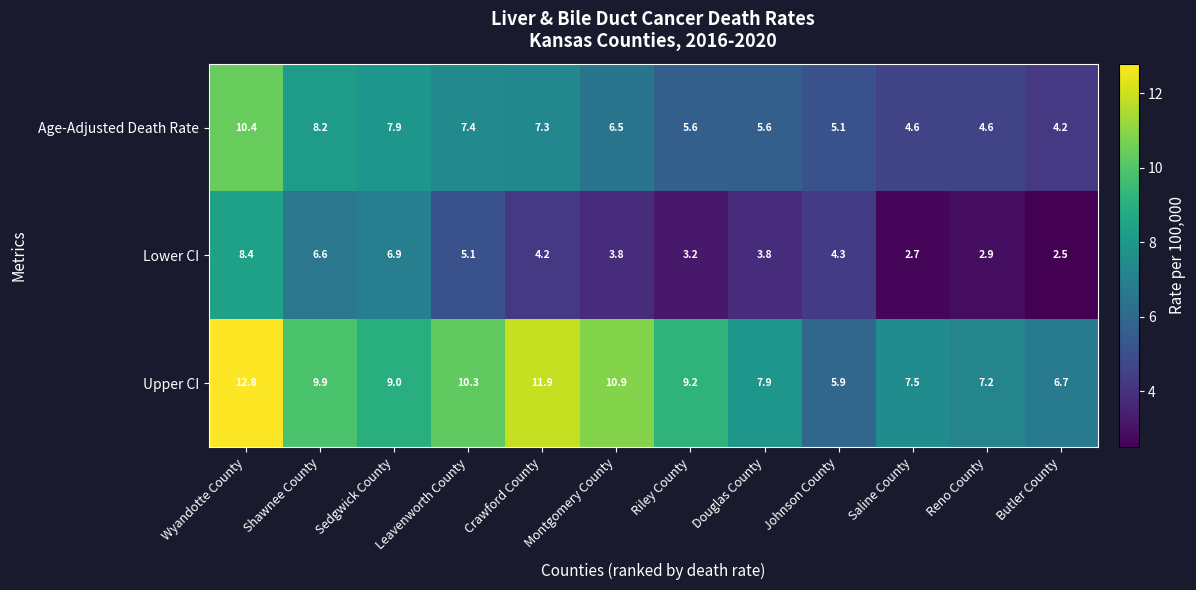

Which series has the largest range (max minus min)?

Upper CI